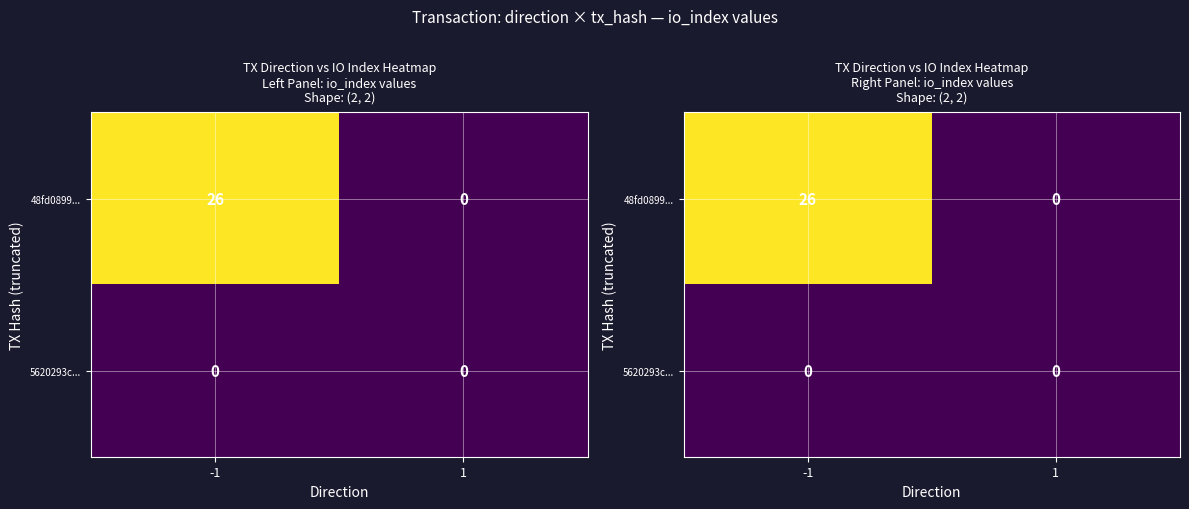

Which series has the largest range (max minus min)?

48fd0899...